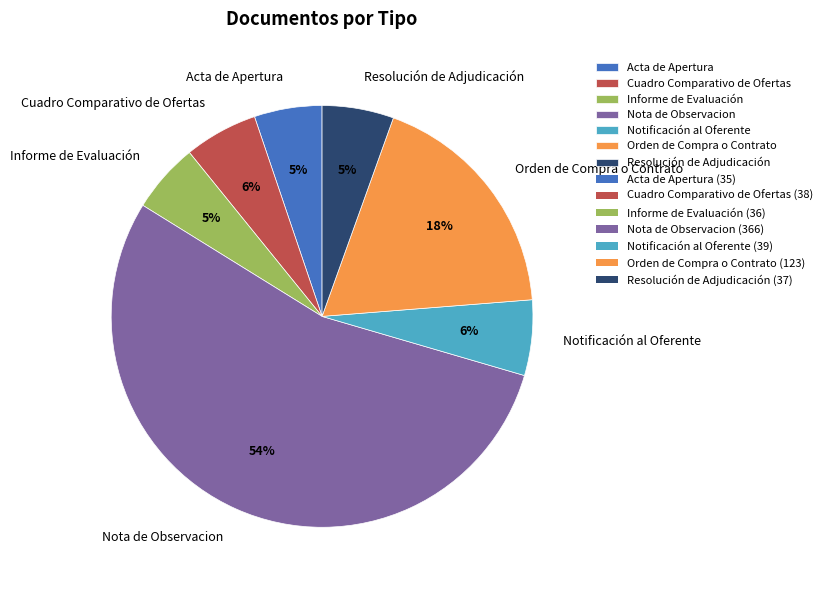

The Informe de Evaluación slice represents 19% of the pie. True or false?

False